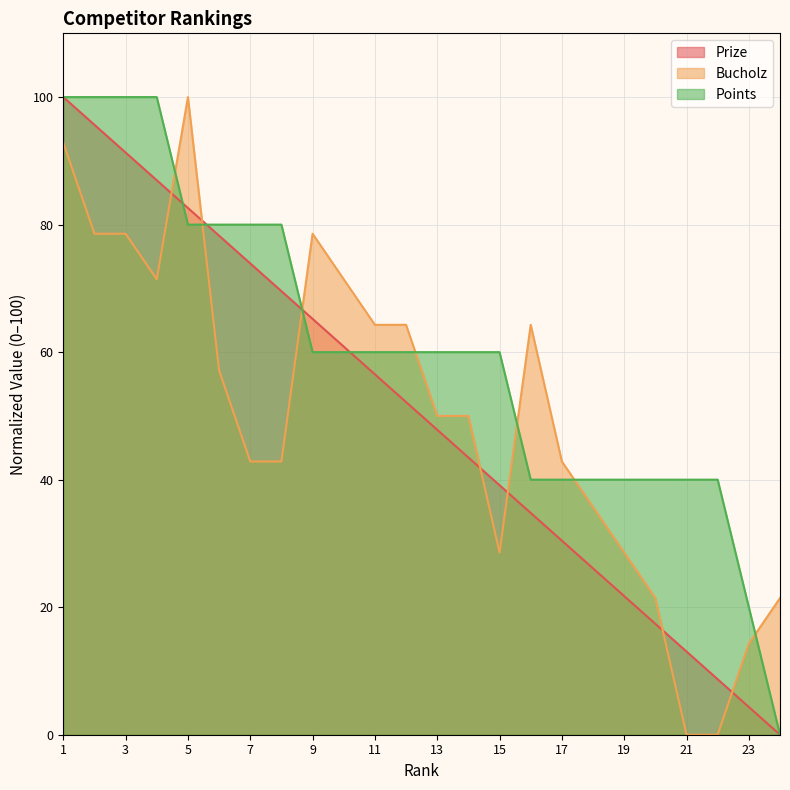

What is the difference between the second highest and minimum values in the Prize series?

95.7